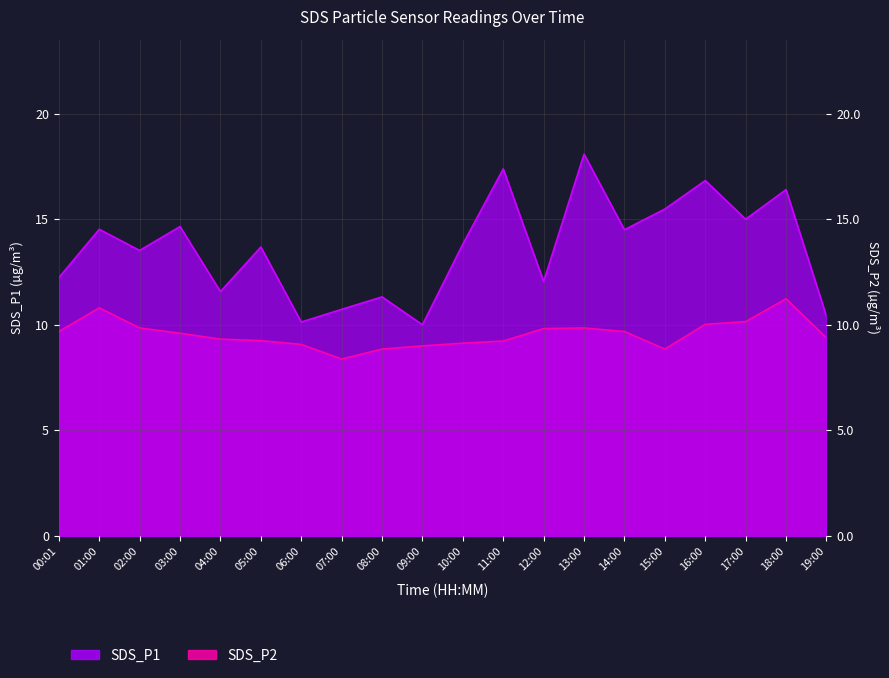

What is the label of the 2nd point from the right?

18:00